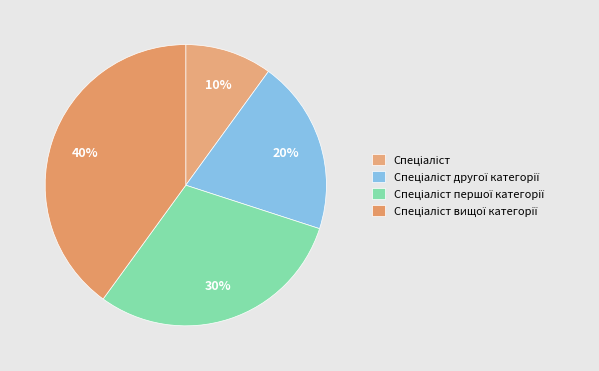

Combined, what portion of the pie is Спеціаліст першої категорії and Спеціаліст вищої категорії?

70.0%